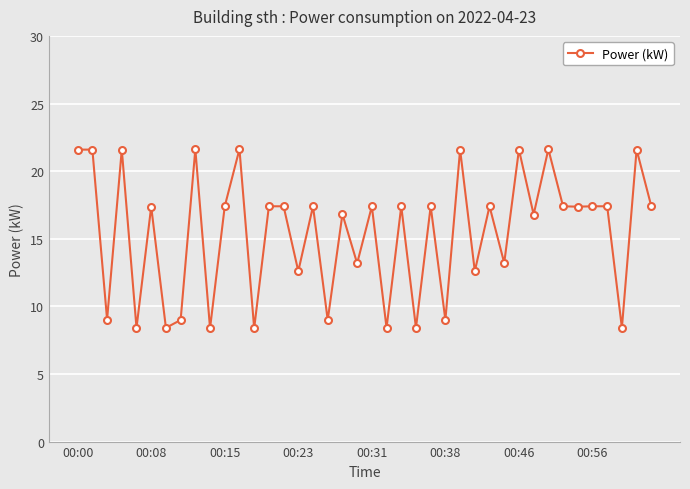

What is the greatest value displayed?

21.6